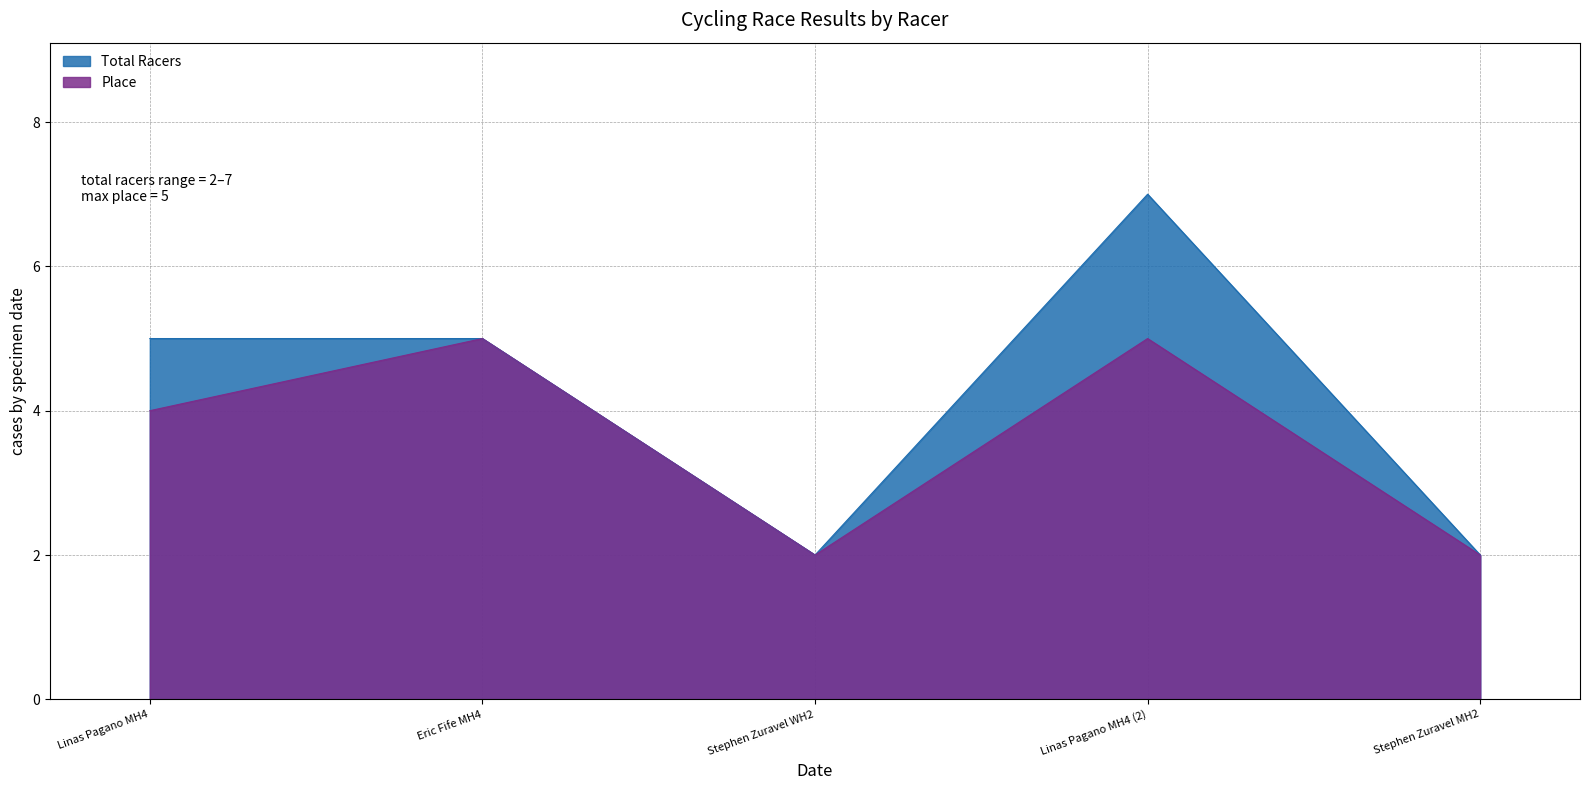

Which series changed the most between Linas Pagano MH4 and Stephen Zuravel MH2?

Total Racers